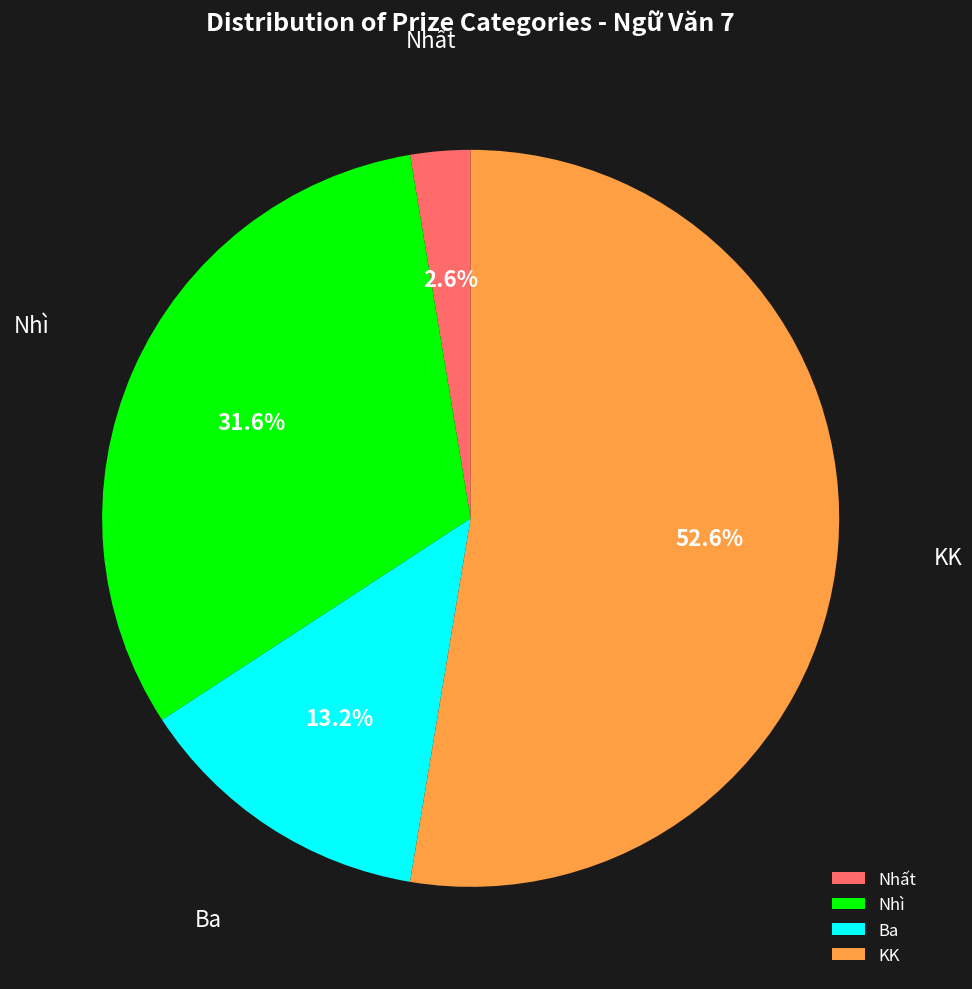

To the nearest percent, what is the combined percentage of Nhì and Ba?

45%